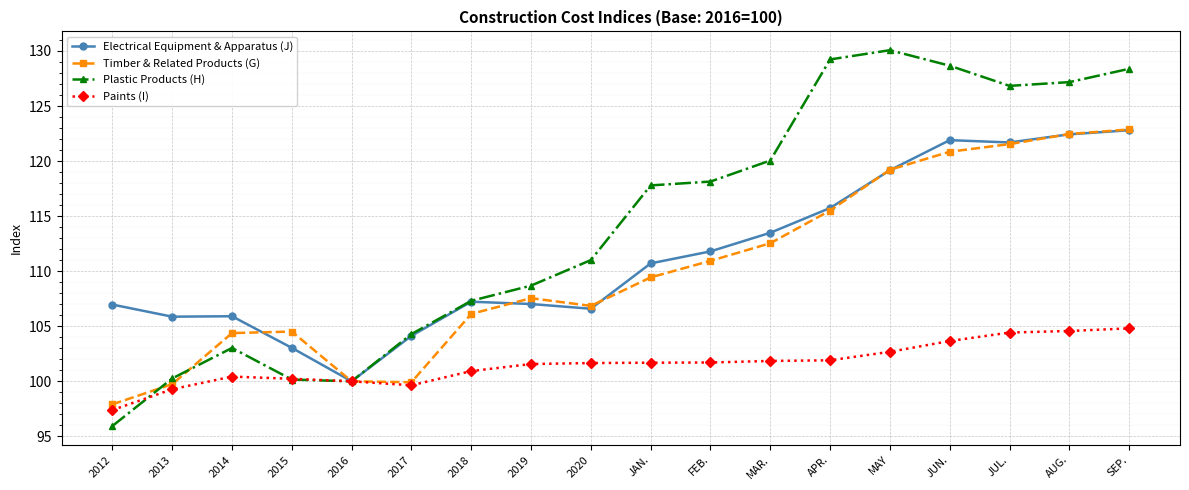

What is the difference between the maximum and second lowest values in the Electrical Equipment & Apparatus (J) series?

19.8